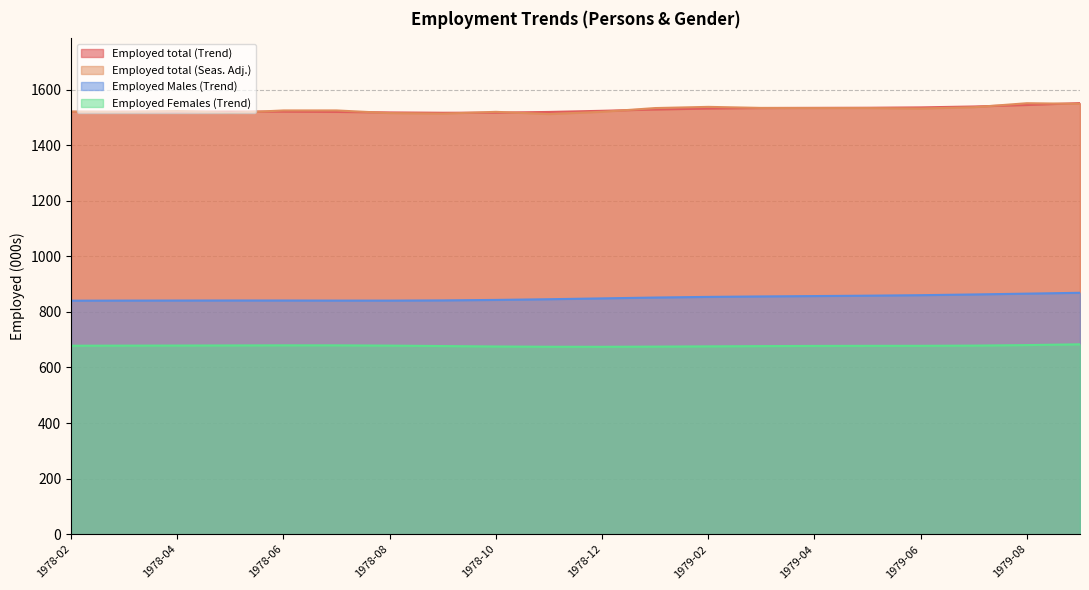

List the series in order of their peak value, highest first.

Employed total (Trend), Employed total (Seas. Adj.), Employed Males (Trend), Employed Females (Trend)